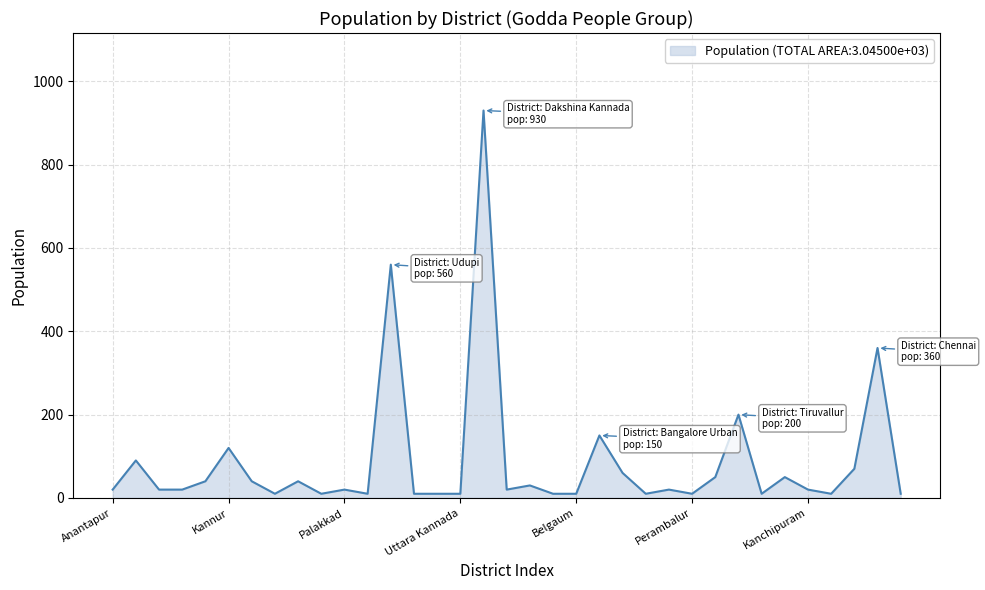

What is the greatest value displayed?

930